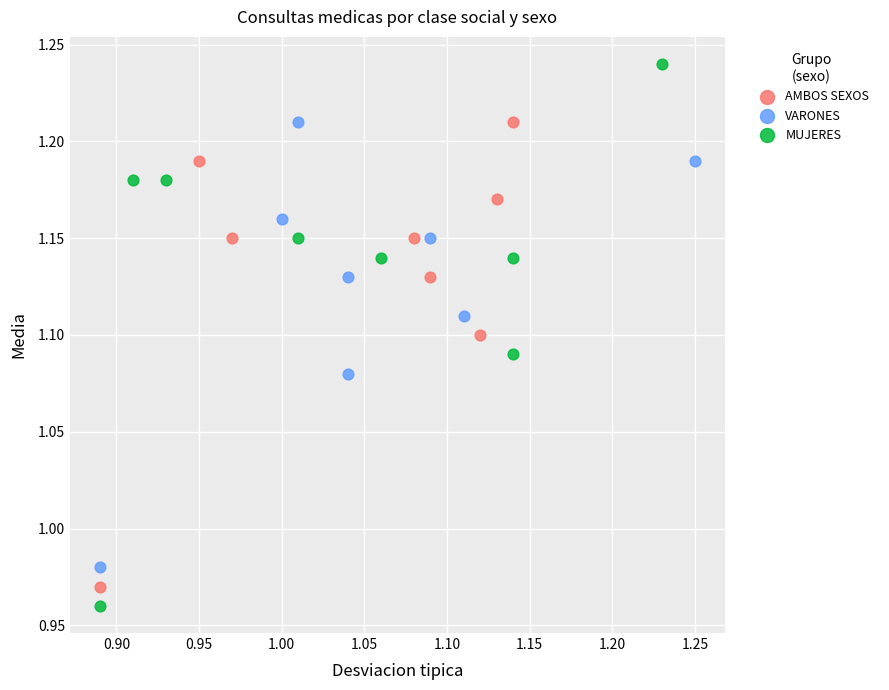

Which series reaches the minimum Y coordinate?

MUJERES